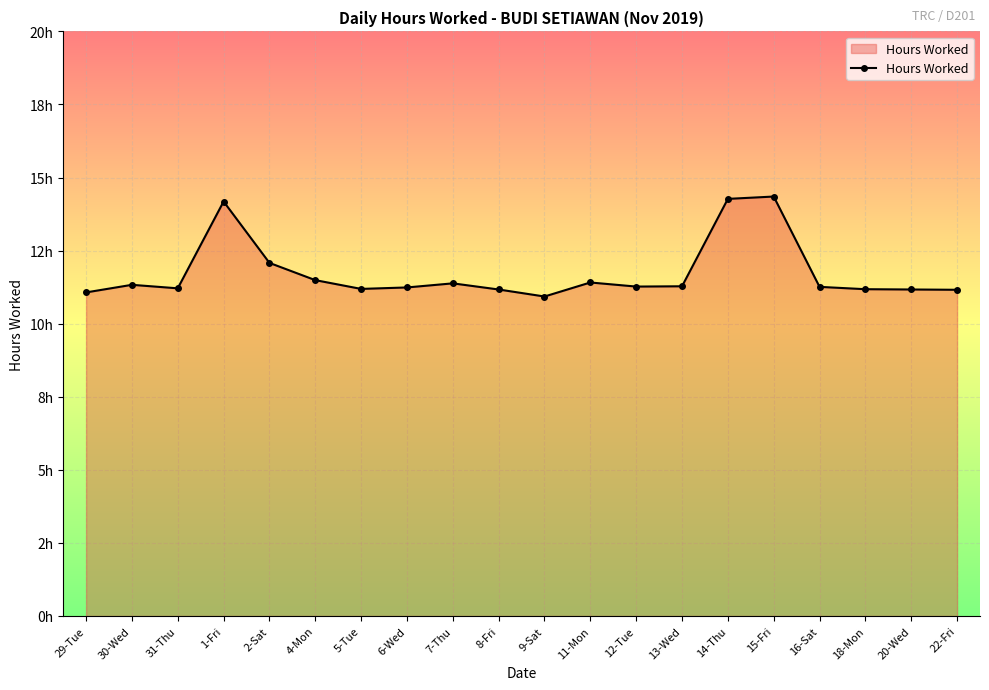

Reading left to right, list all the values displayed in this chart.

29-Tue=11.1	30-Wed=11.3	31-Thu=11.2	1-Fri=14.2	2-Sat=12.1	4-Mon=11.5	5-Tue=11.2	6-Wed=11.2	7-Thu=11.4	8-Fri=11.2	9-Sat=10.9	11-Mon=11.4	12-Tue=11.3	13-Wed=11.3	14-Thu=14.3	15-Fri=14.3	16-Sat=11.3	18-Mon=11.2	20-Wed=11.2	22-Fri=11.2